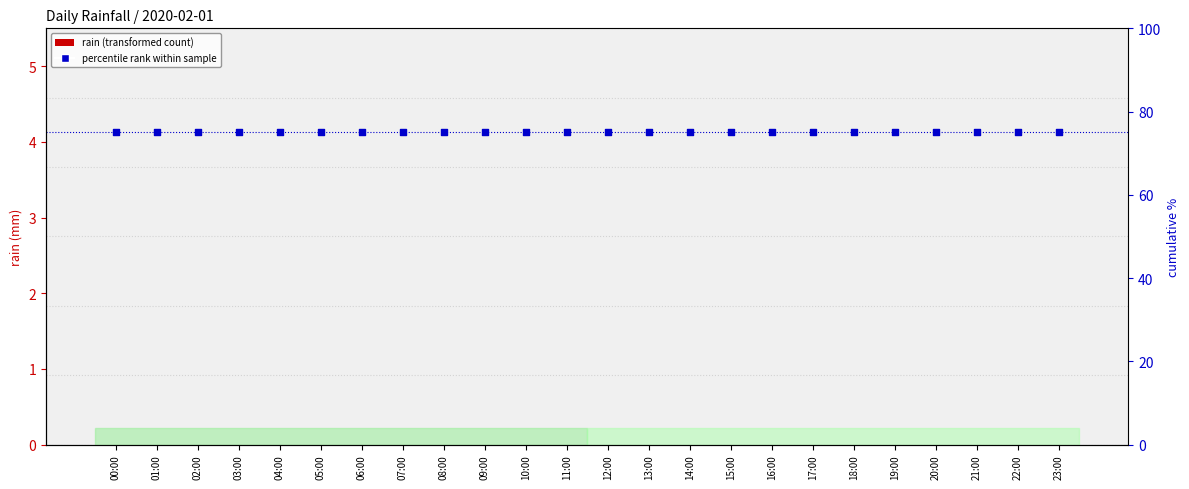

At which category is the sum across all series the highest?

00:00